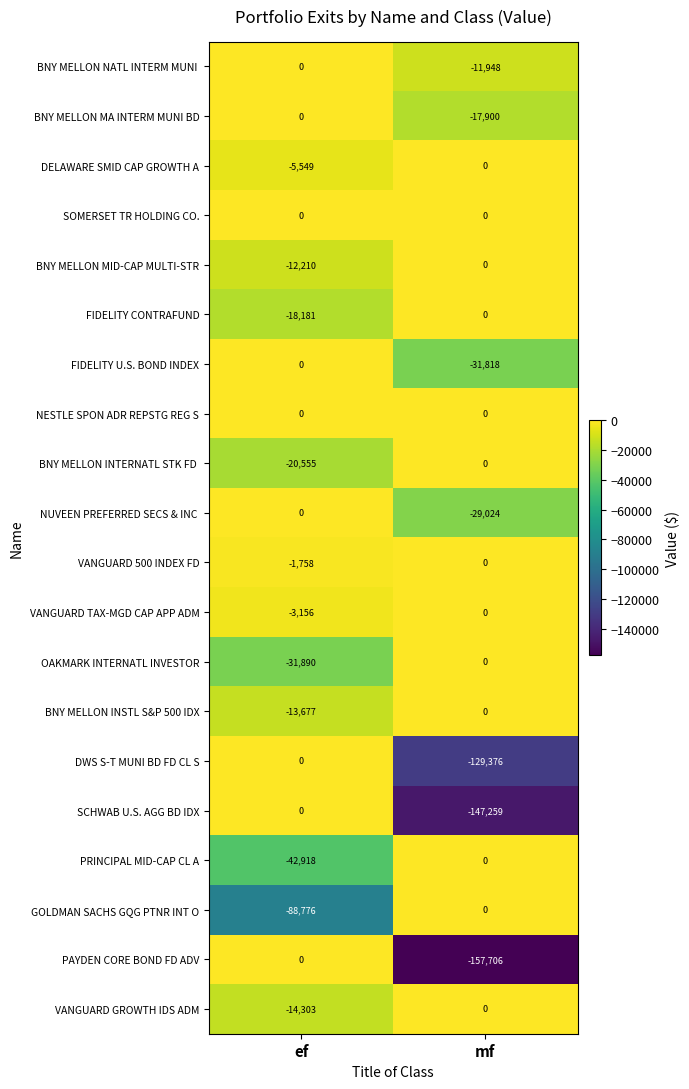

At which label does DWS S-T MUNI BD FD CL S reach its minimum?

mf